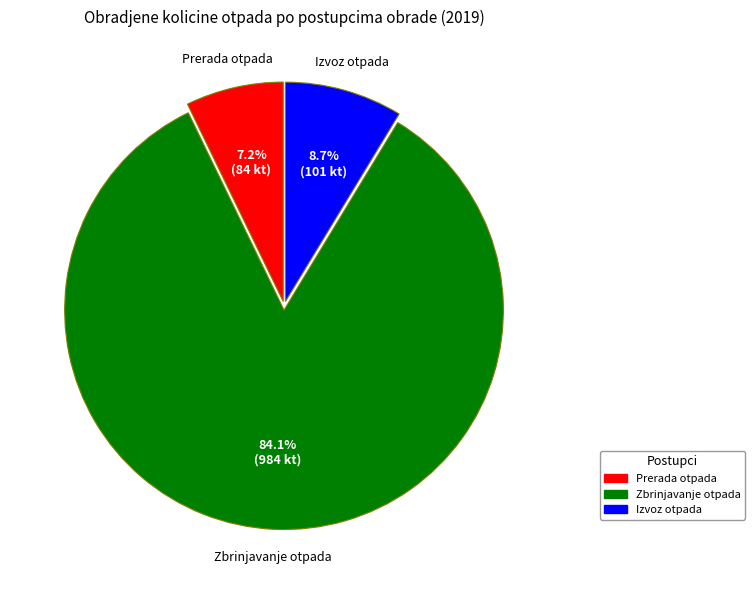

Does any single category account for the majority?

Yes